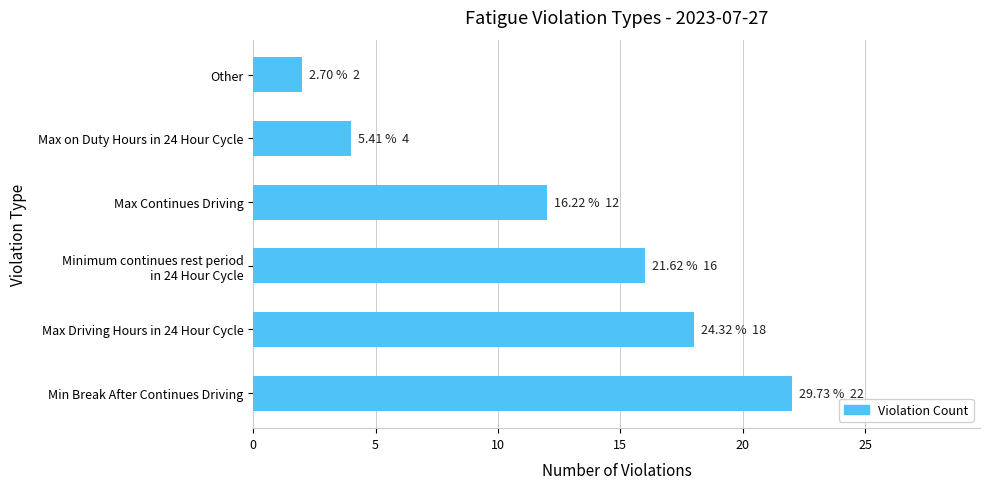

Reading bottom to top, what are all the values shown in this chart?

22	18	16	12	4	2